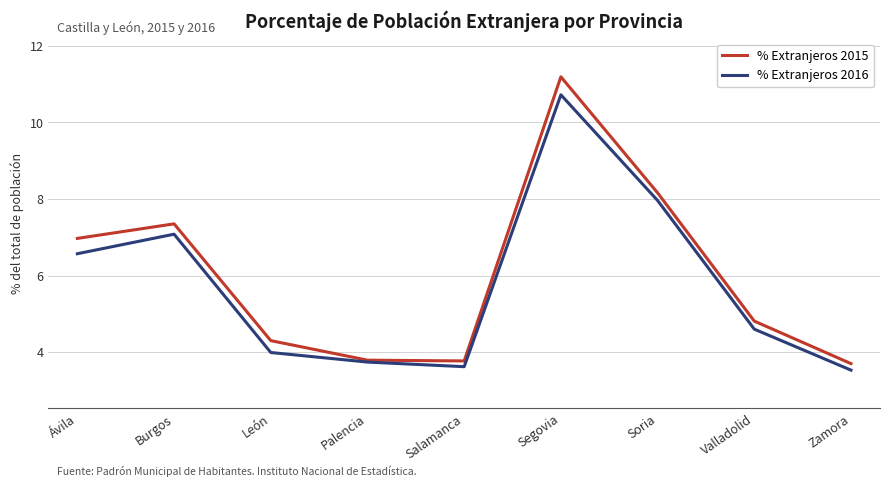

What is the value of the % Extranjeros 2016 point at the 5th from the left?

3.6